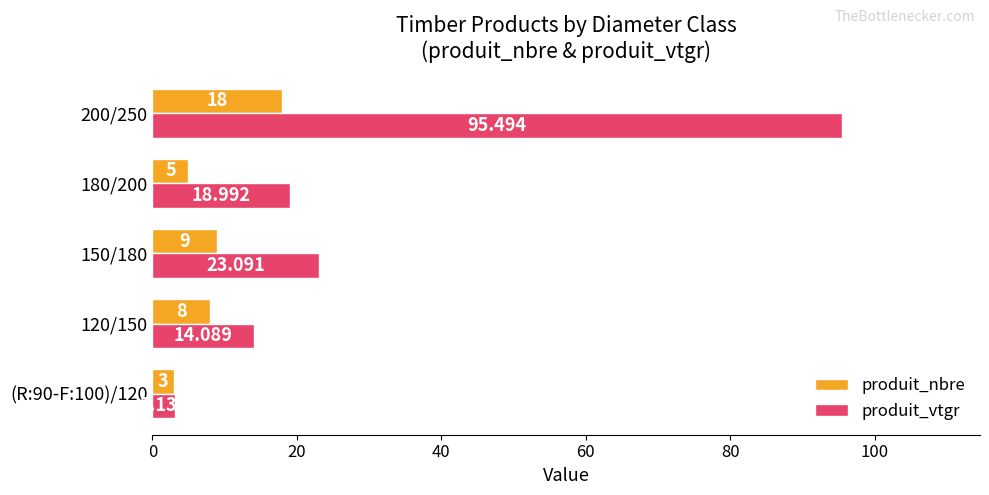

Which series has the largest range (max minus min)?

produit_vtgr